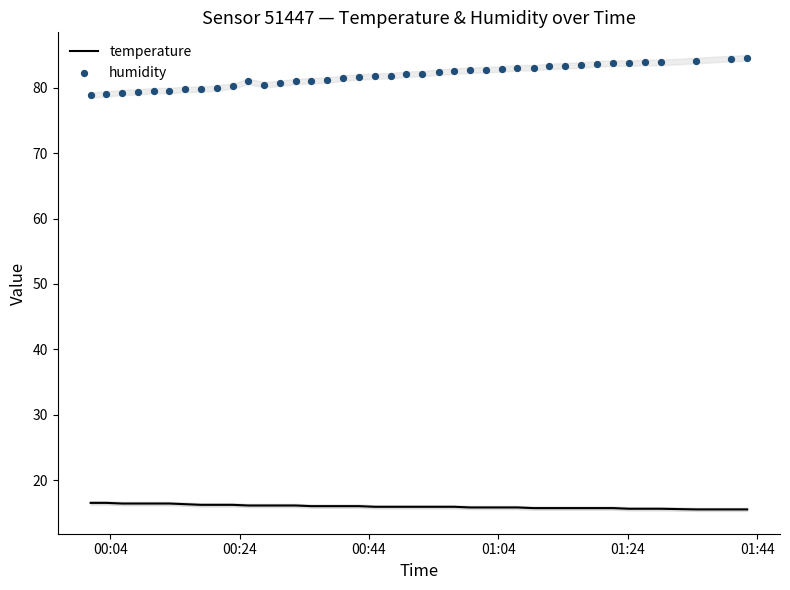

What is the minimum value for temperature?

15.5